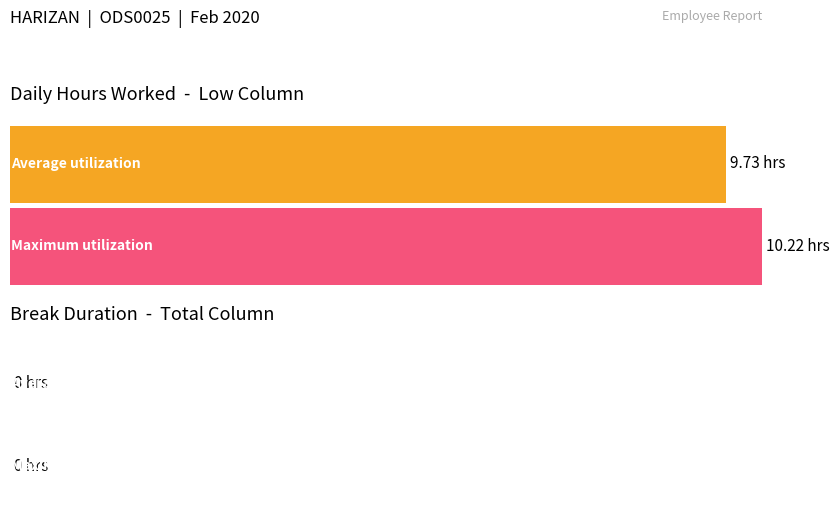

Is it true that Total Break equals 0.0 at 6?

True